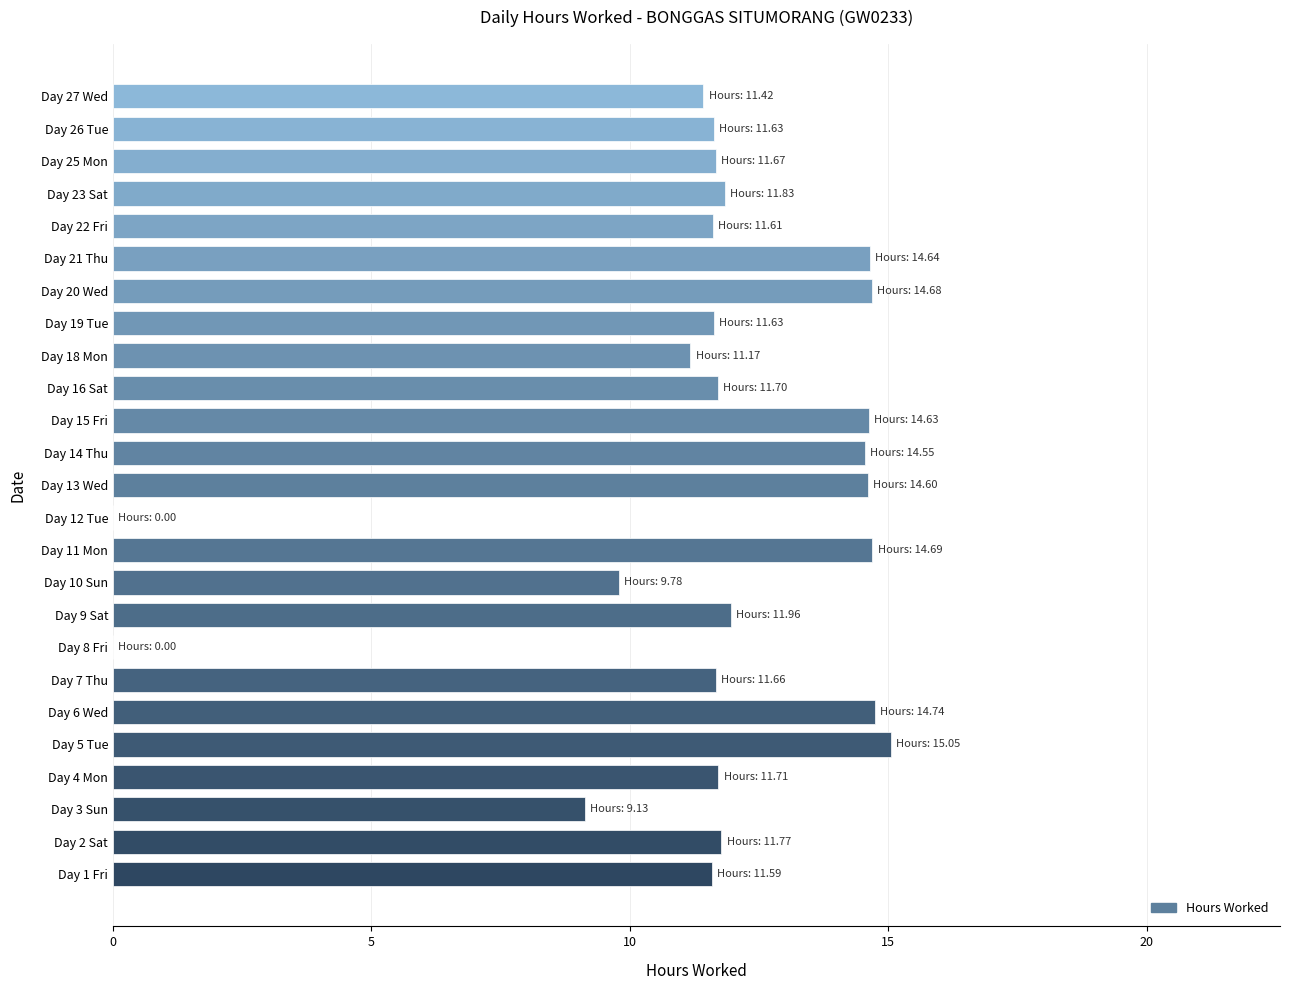

What is the sum of the values at Day 8 Fri and Day 26 Tue?

11.6